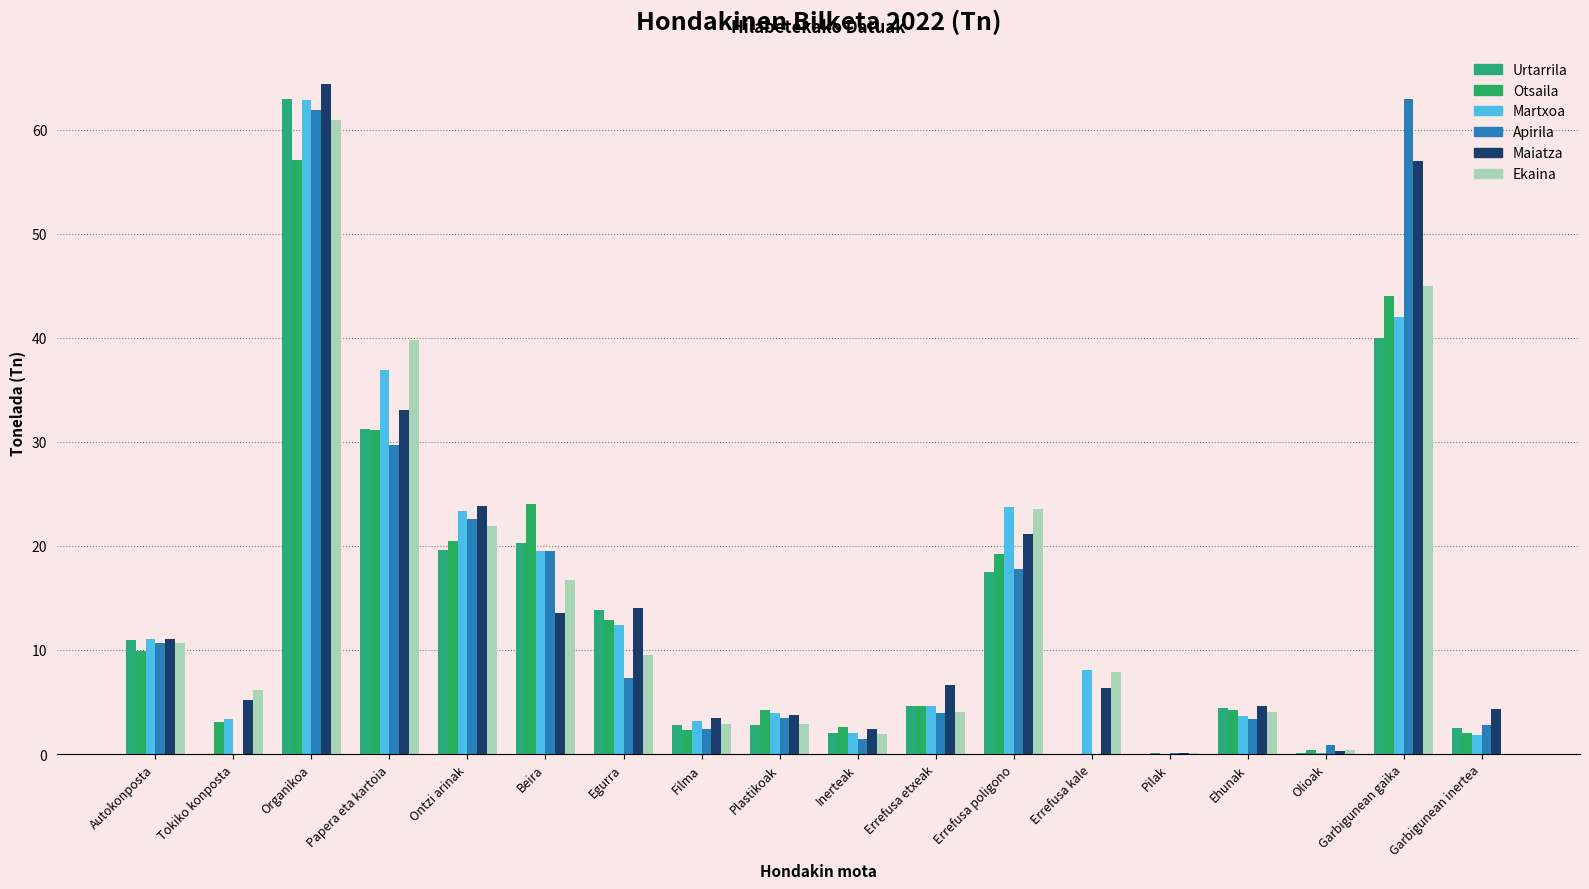

What are all the series names shown in the legend?

Urtarrila, Otsaila, Martxoa, Apirila, Maiatza, Ekaina